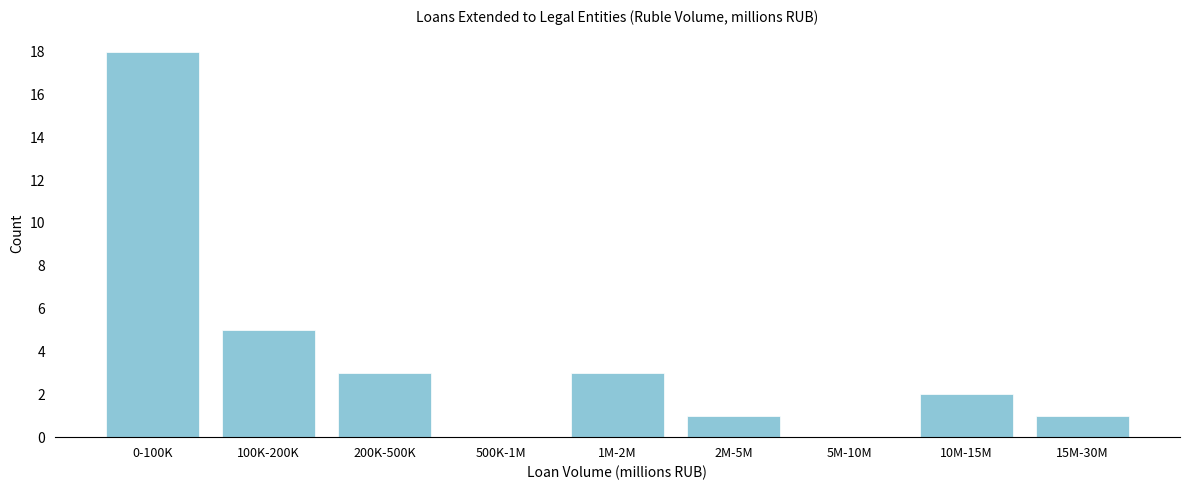

Reading right to left, extract all data points from this chart.

15M-30M=1	10M-15M=2	5M-10M=0	2M-5M=1	1M-2M=3	500K-1M=0	200K-500K=3	100K-200K=5	0-100K=18